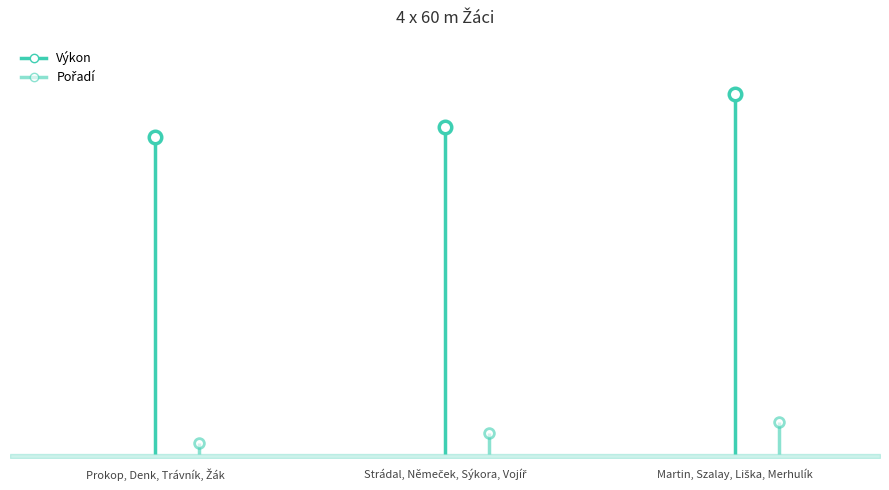

The value of Pořadí markers at Strádal, Němeček, Sýkora, Vojíř is 2.0. True or false?

True